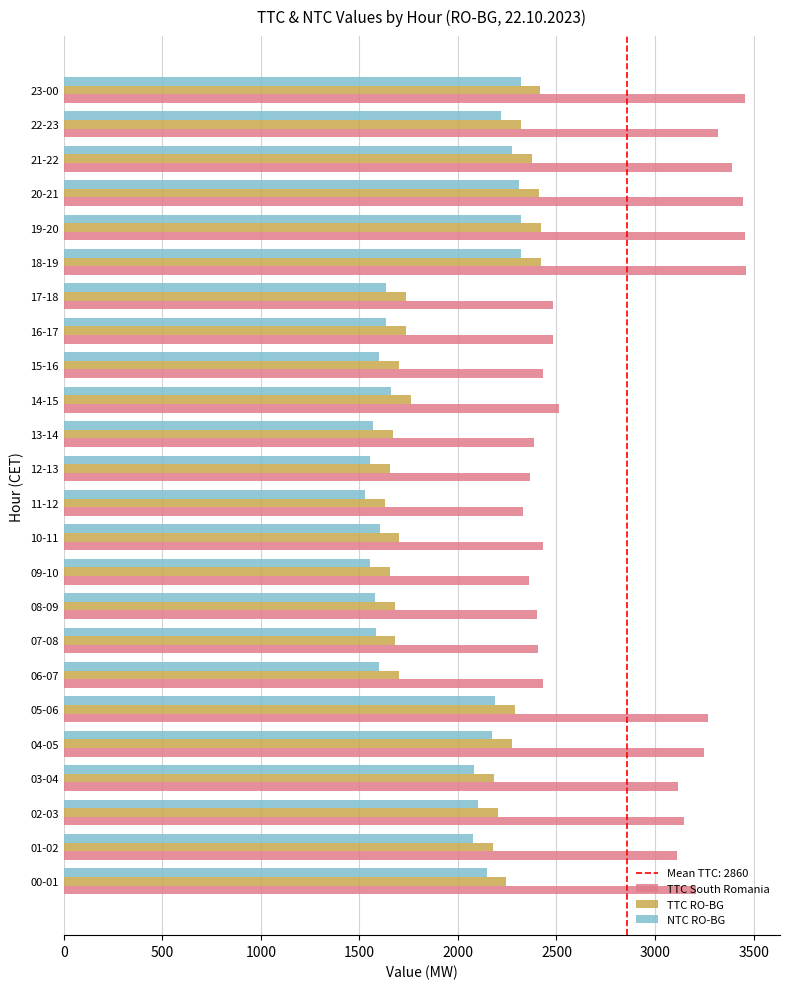

What is the greatest value displayed?

3461